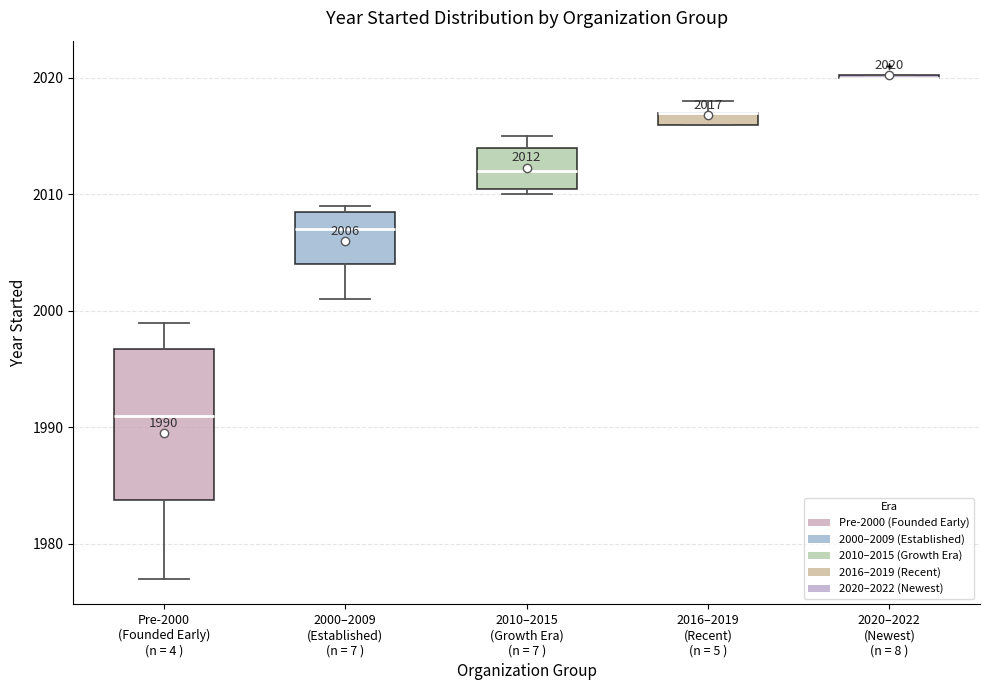

Which box is the tallest, from its lower edge to its upper edge?

Pre-2000 (Founded Early) (n = 4 )